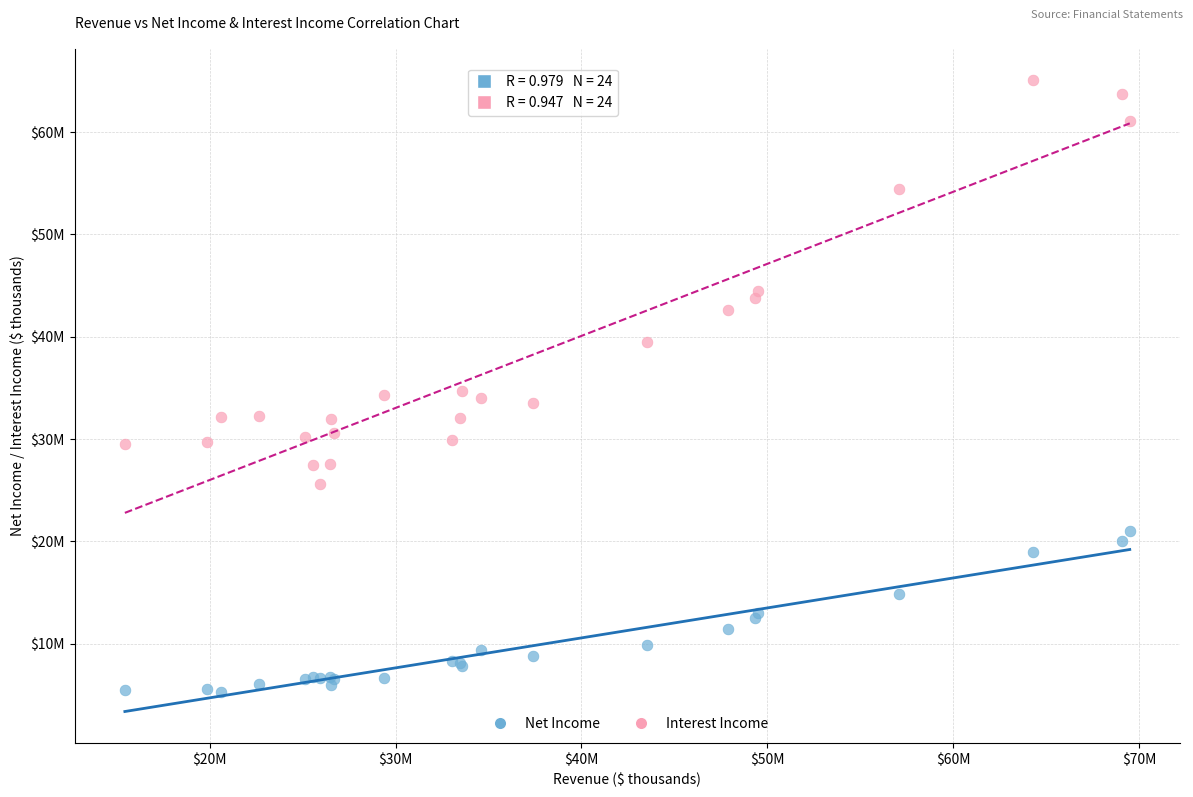

Which series contains the highest Y value?

Interest Income